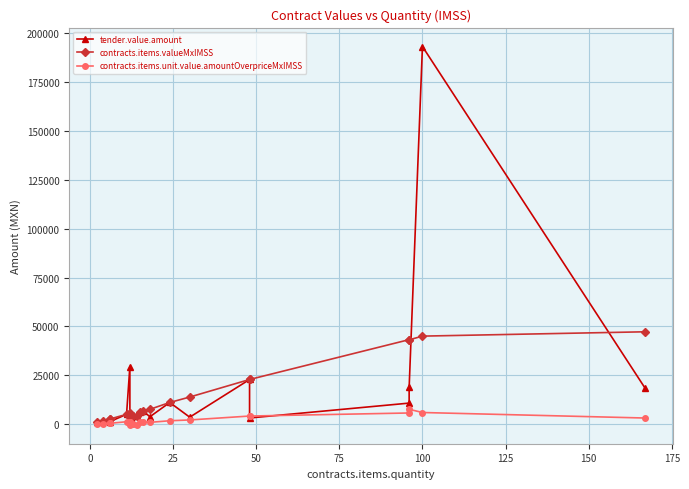

After their last crossing, which series has the higher values: tender.value.amount or contracts.items.valueMxIMSS?

contracts.items.valueMxIMSS